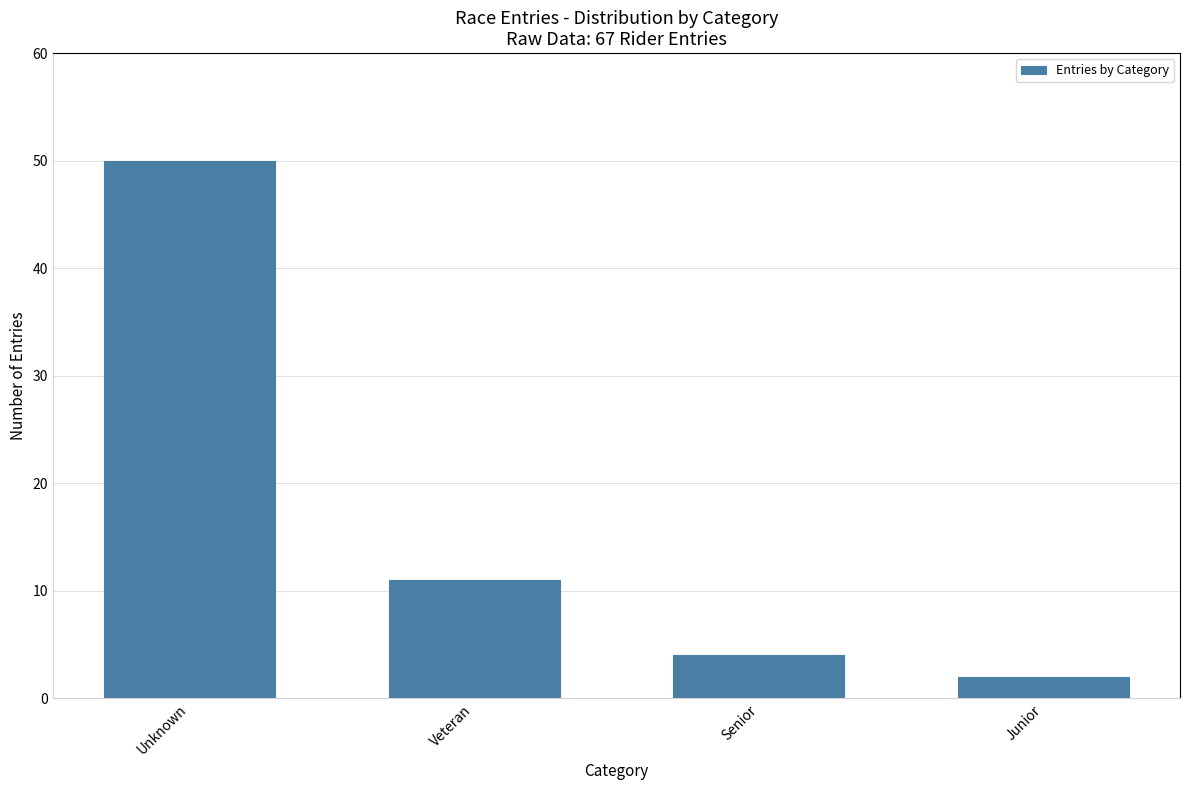

Reading left to right, what are all the values shown in this chart?

Unknown=50	Veteran=11	Senior=4	Junior=2